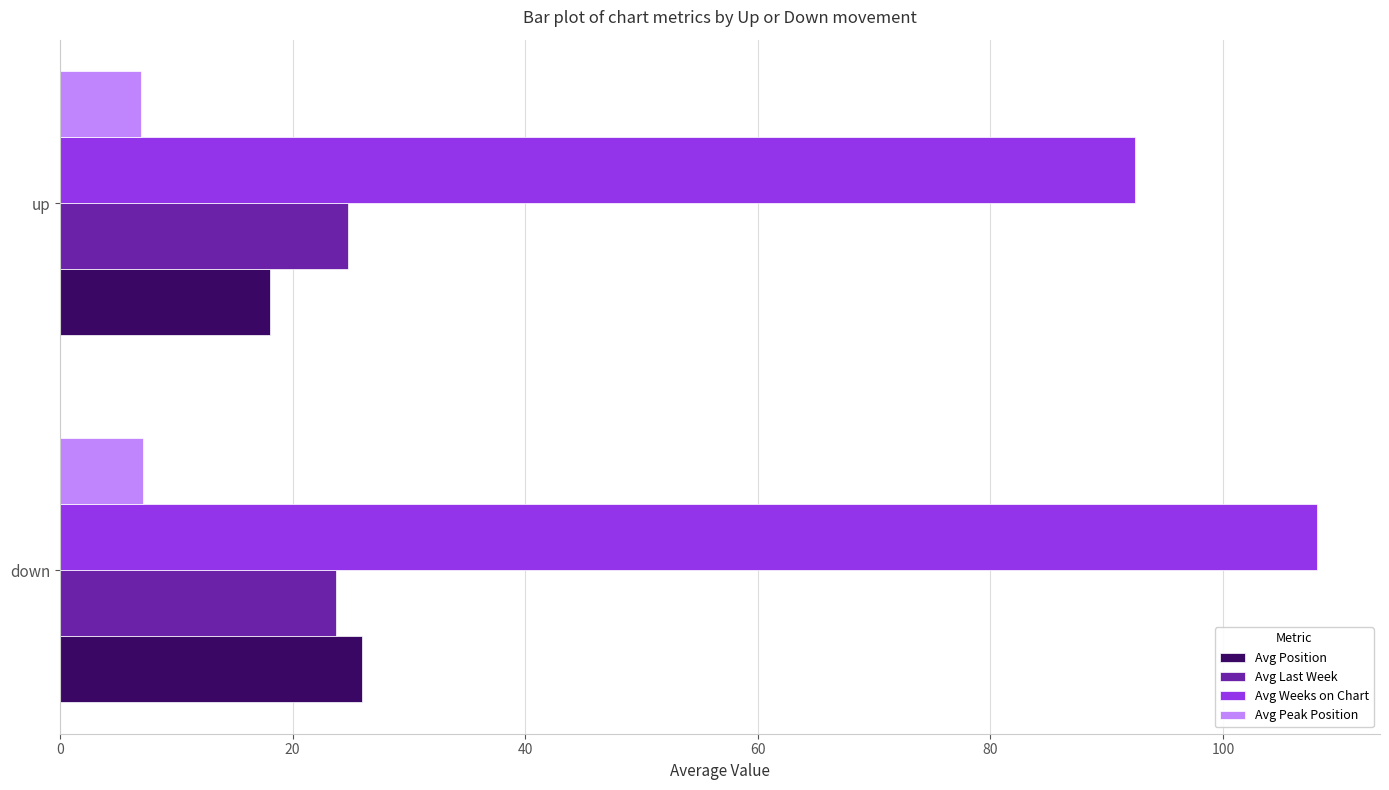

Rank the series by their maximum value, from lowest to highest.

Avg Peak Position, Avg Last Week, Avg Position, Avg Weeks on Chart